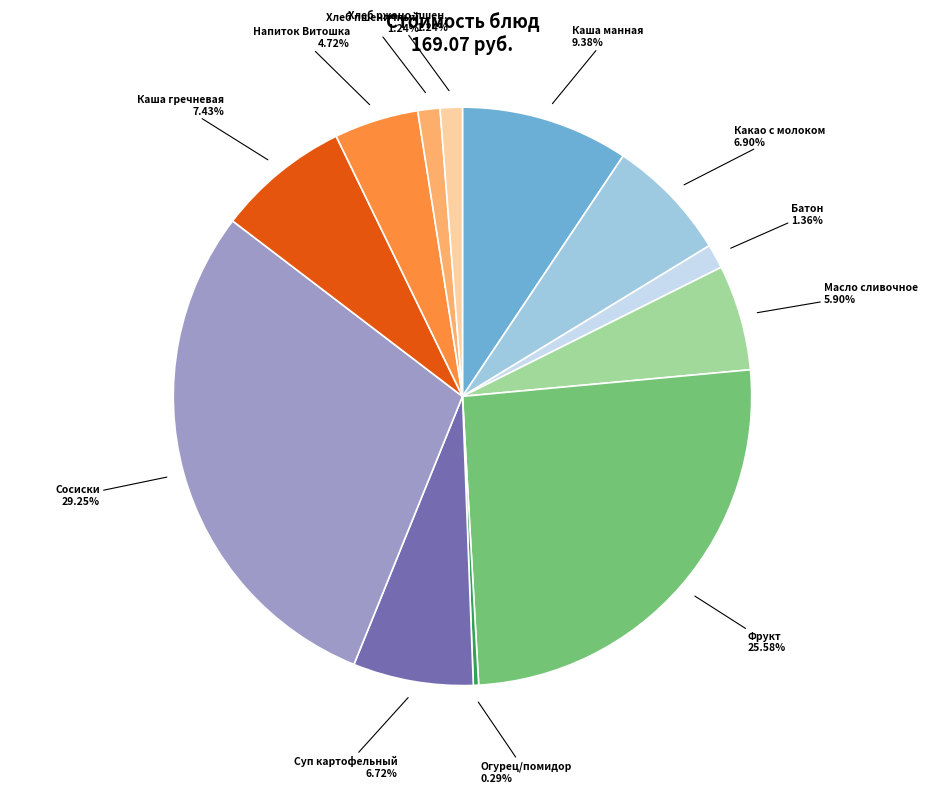

Does any single category account for the majority?

No